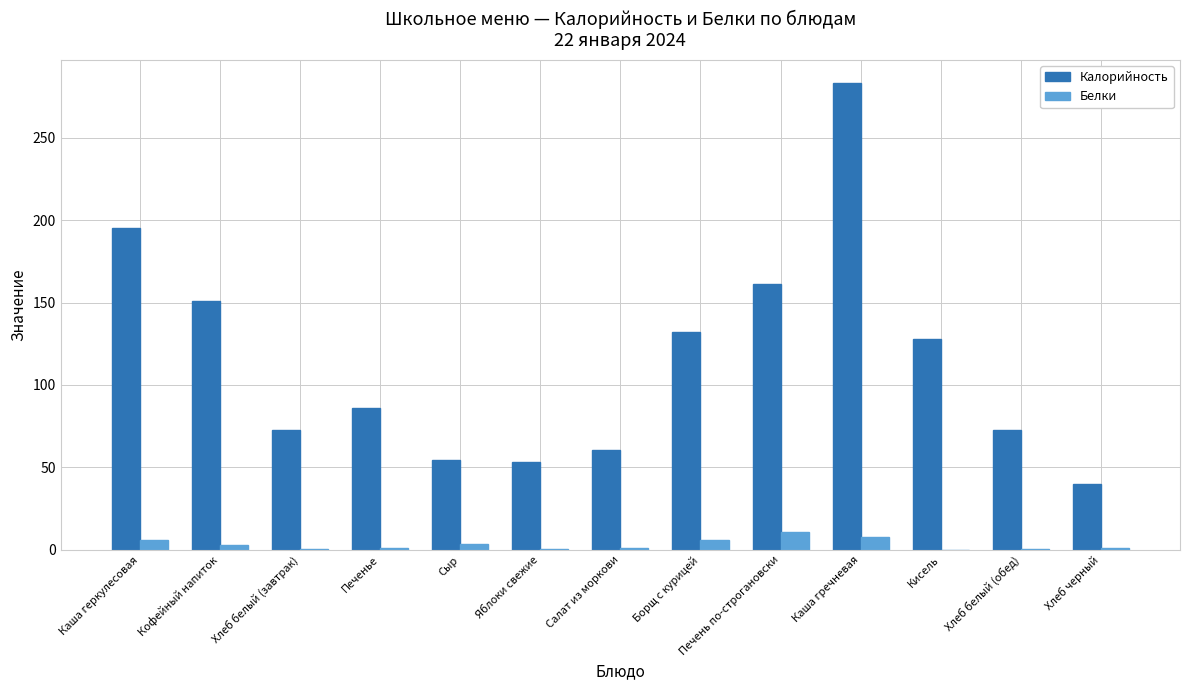

Which series changed the most between Борщ с курицей and Каша гречневая?

Калорийность